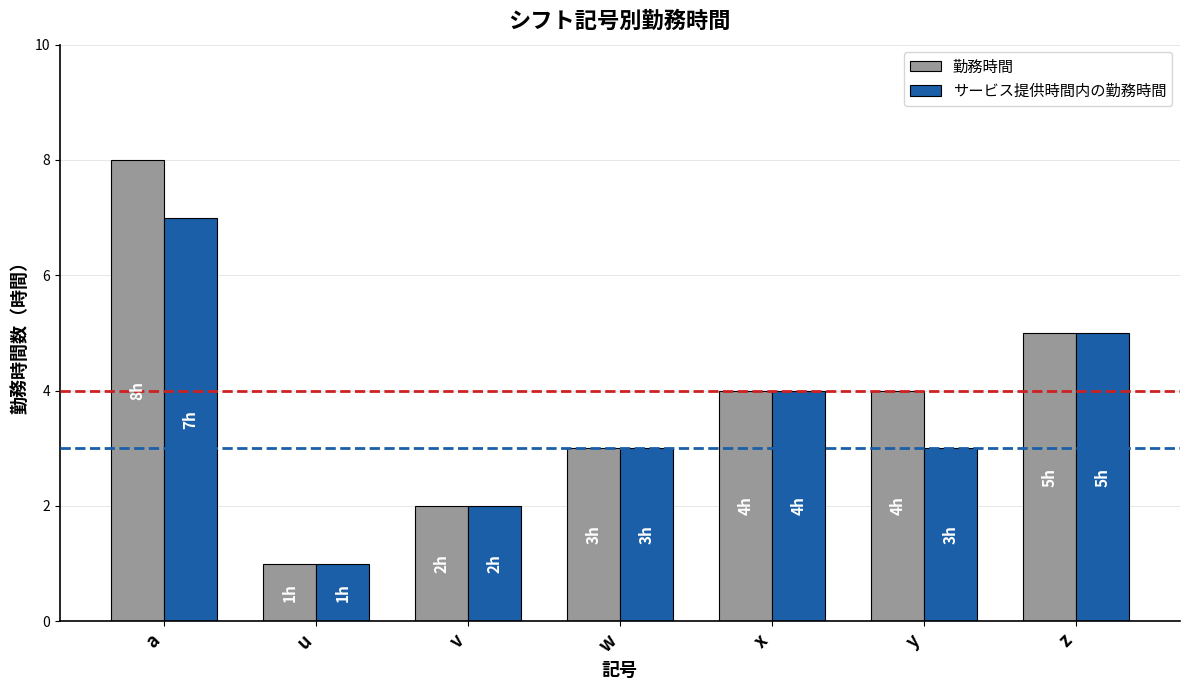

At which label does サービス提供時間内の勤務時間 reach its peak?

a